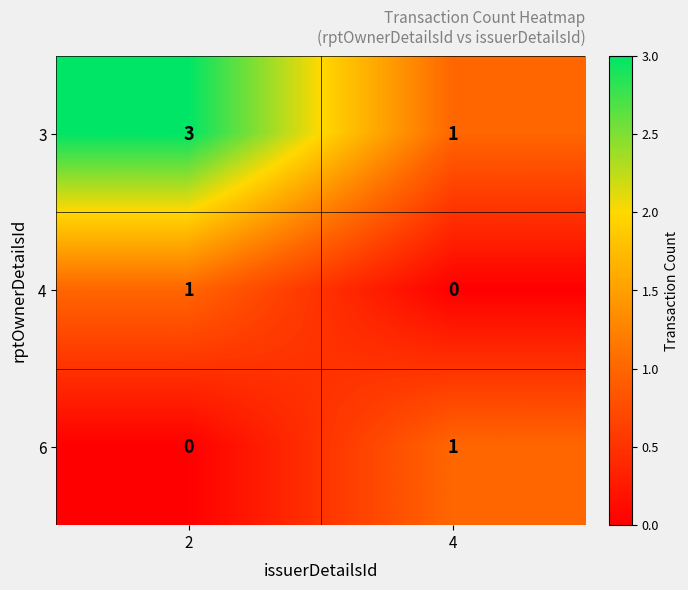

Reading left to right, what are all the values shown in this chart?

3: 3	1
4: 1	0
6: 0	1